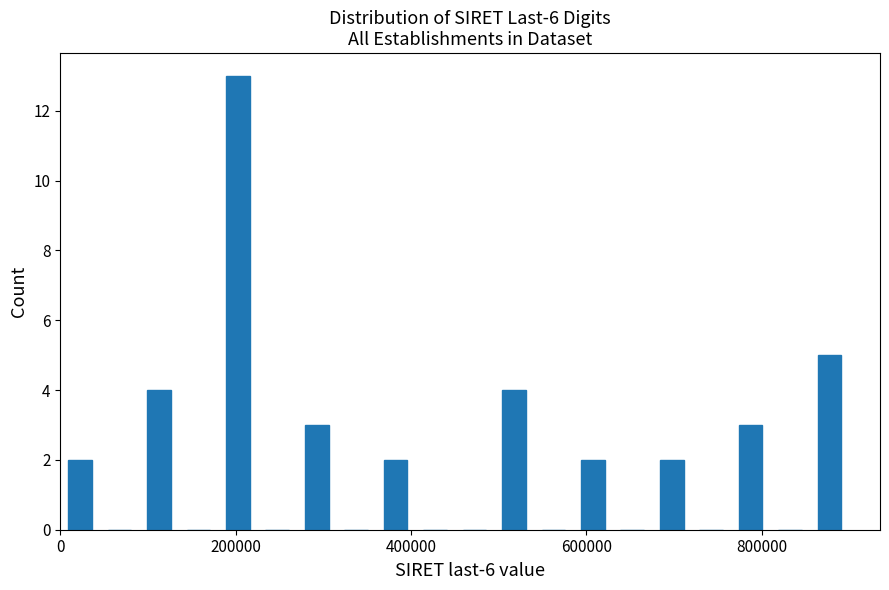

Around what value on the x-axis is the tallest bar? Give the approximate position of its centre, as read against the axis.

200000